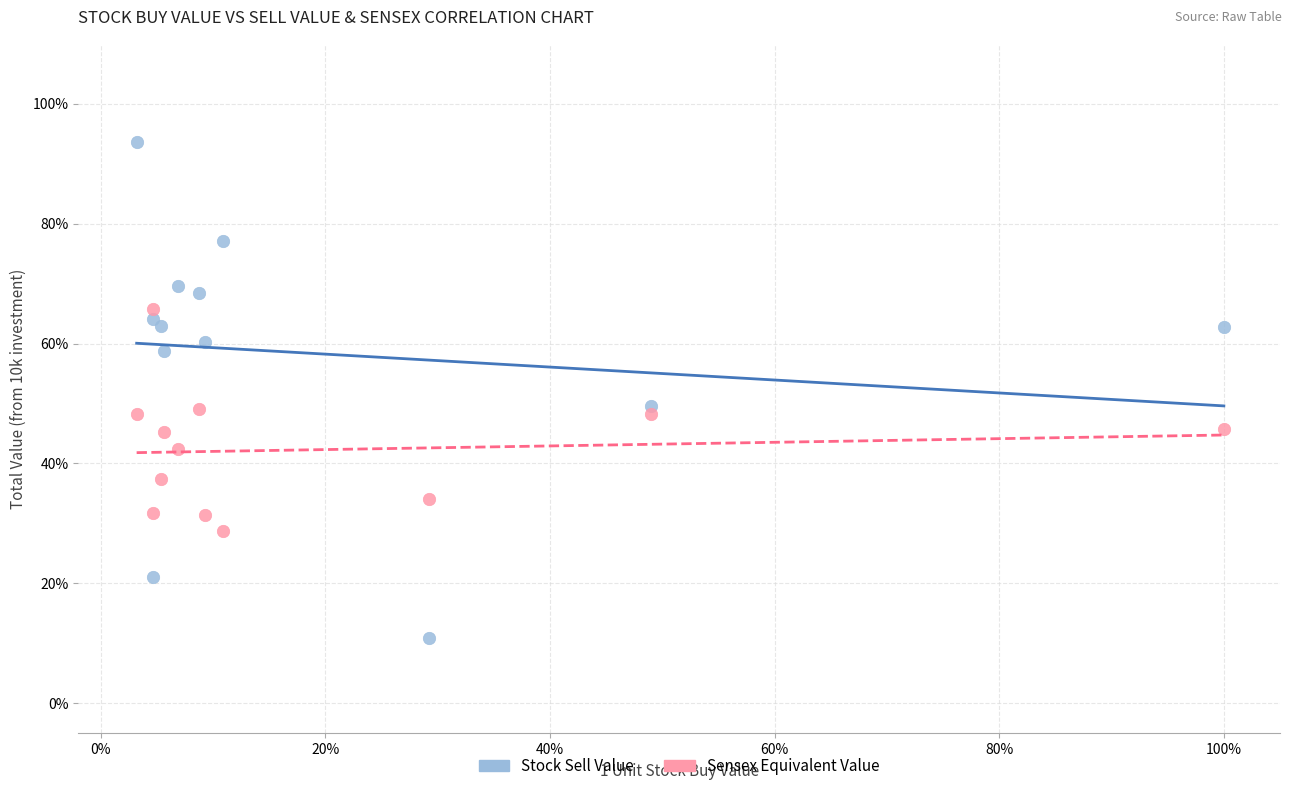

Which series contains the lowest Y value?

Stock Sell Value